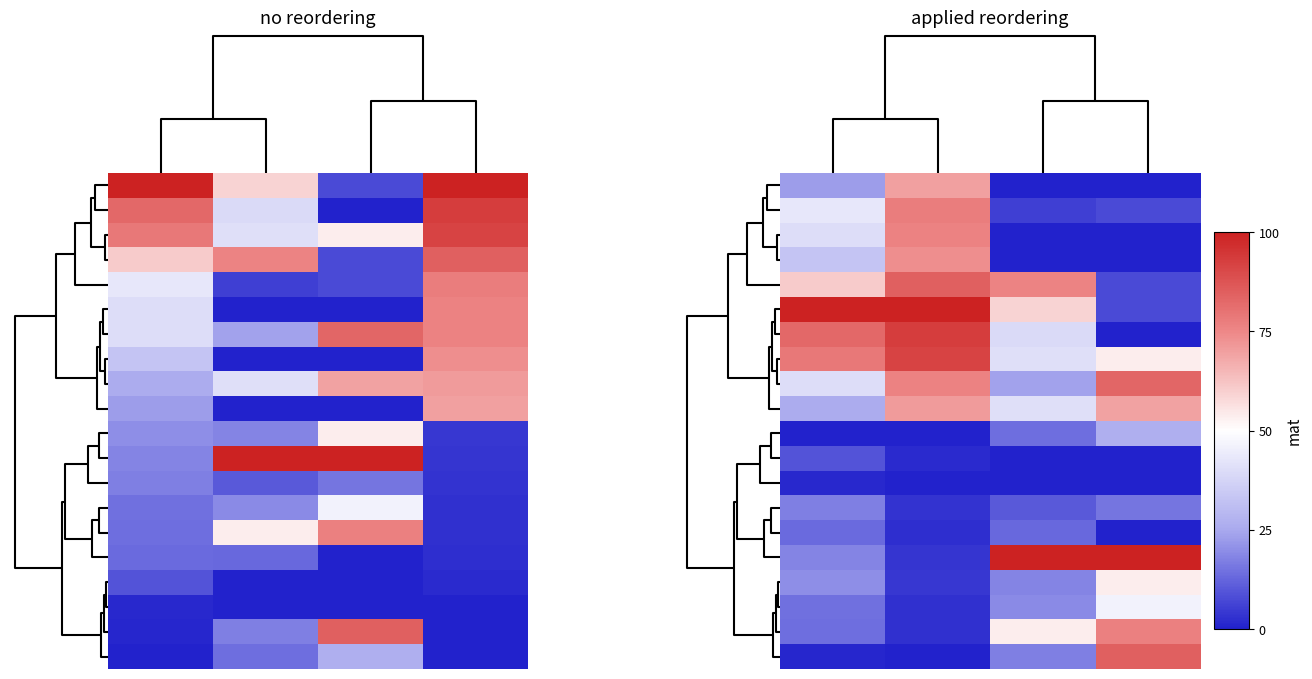

Count the number of categories in the chart.

4